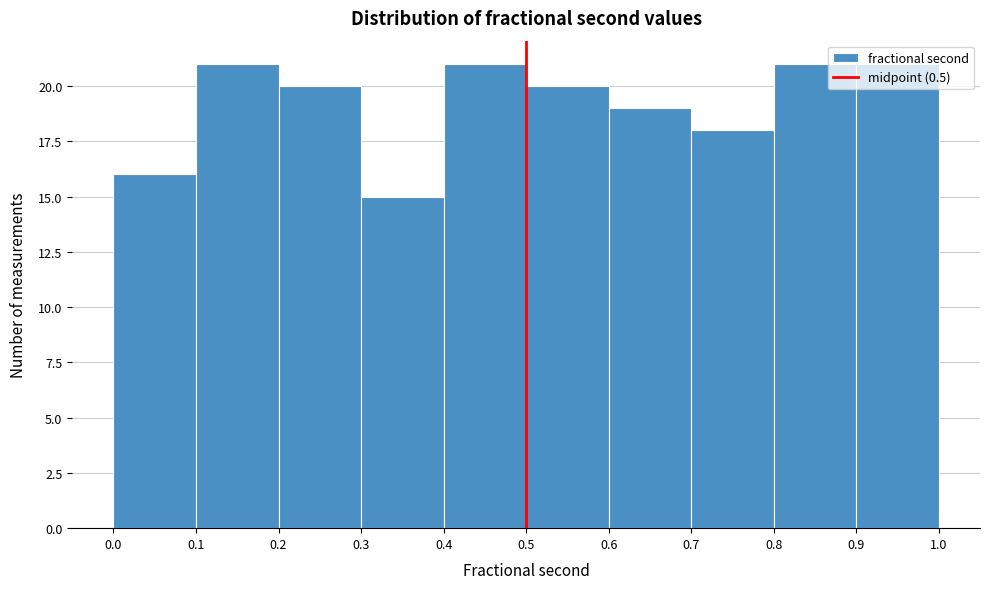

Reading left to right, list every bar in this chart as the range it spans on the x-axis followed by its height. The values are not printed on the chart, so give them approximately, as read against the axis.

0.0 to 0.1: 16
0.1 to 0.2: 21
0.2 to 0.3: 20
0.3 to 0.4: 15
0.4 to 0.5: 21
0.5 to 0.6: 20
0.6 to 0.7: 19
0.7 to 0.8: 18
0.8 to 0.9: 21
0.9 to 1.0: 21